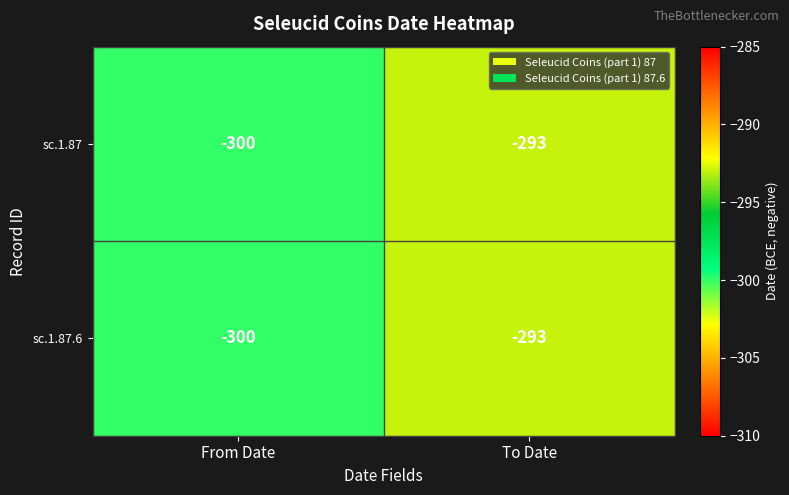

What is the greatest value displayed?

-293